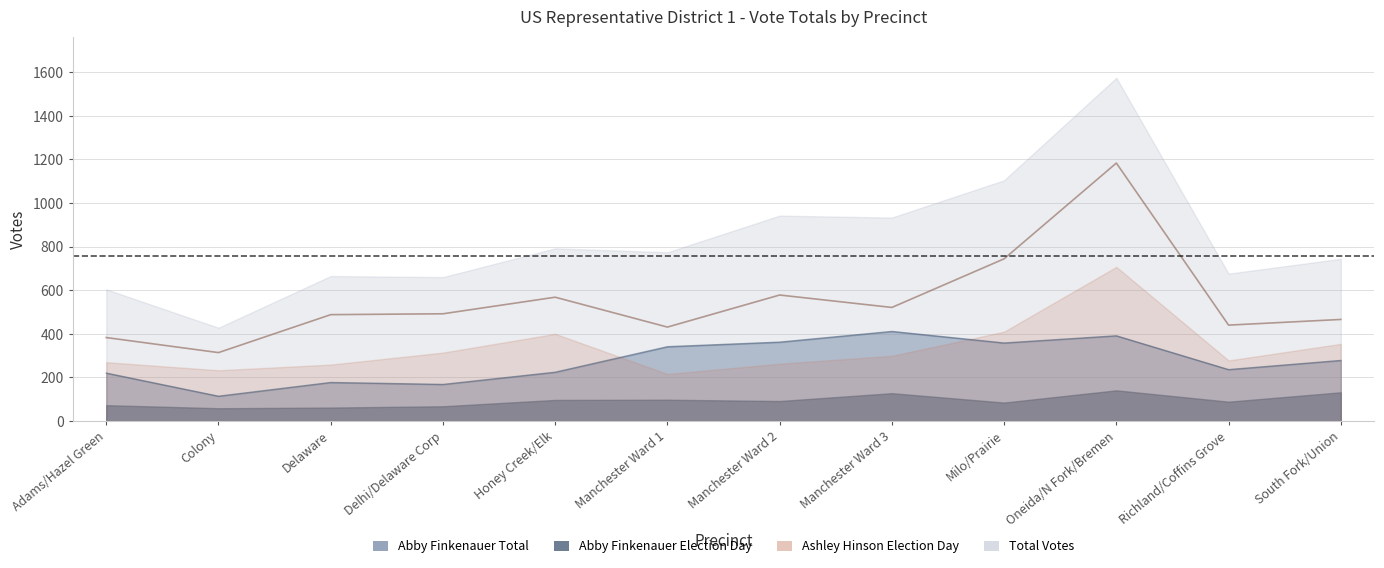

How many interior local peaks (higher than both neighbors) does the data have?

3